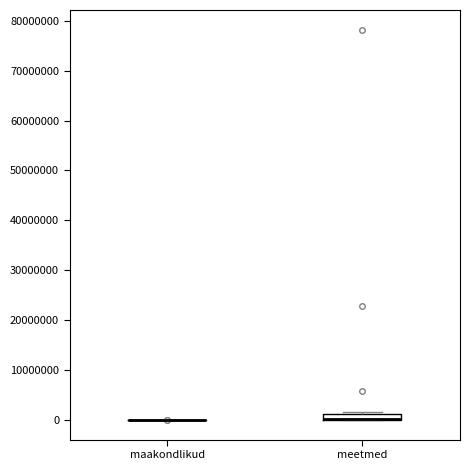

Which box is the tallest, from its lower edge to its upper edge?

meetmed